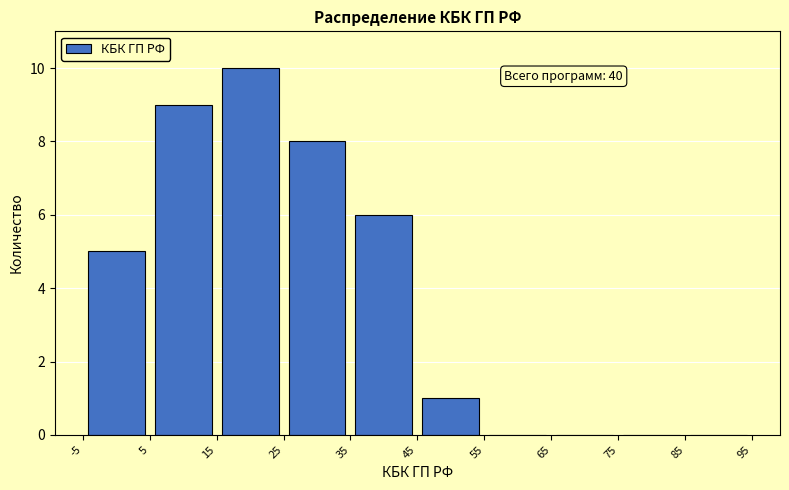

Over which range of the x-axis is the bar tallest?

15 to 25